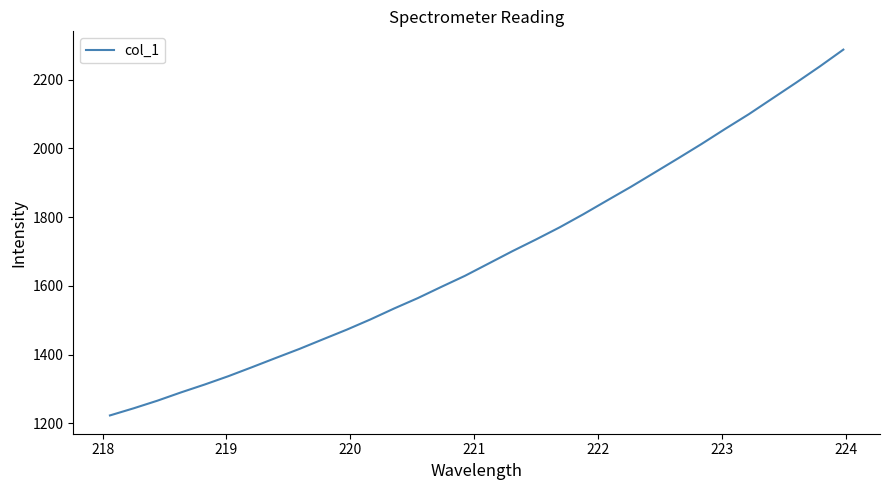

What is the difference between the maximum and minimum values?

1064.5